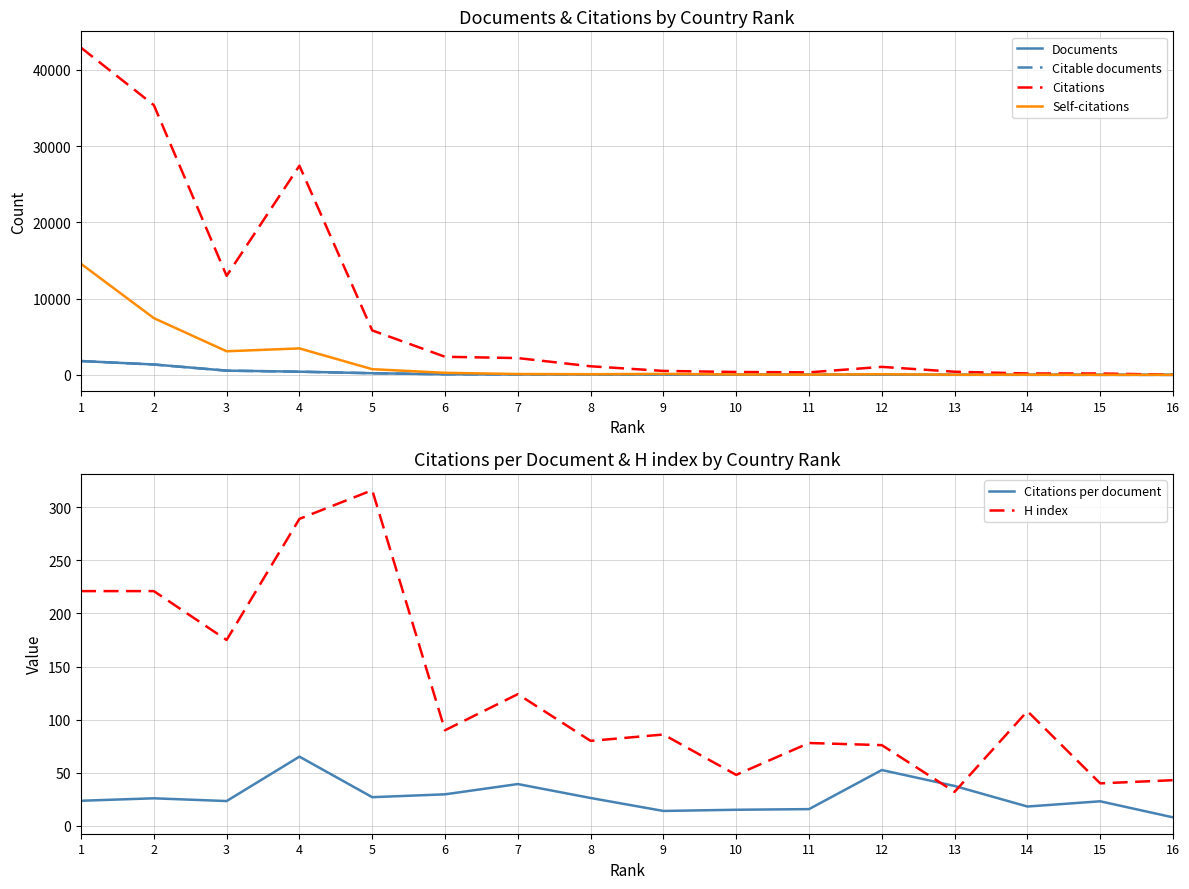

At which label does Documents first exceed 43?

1